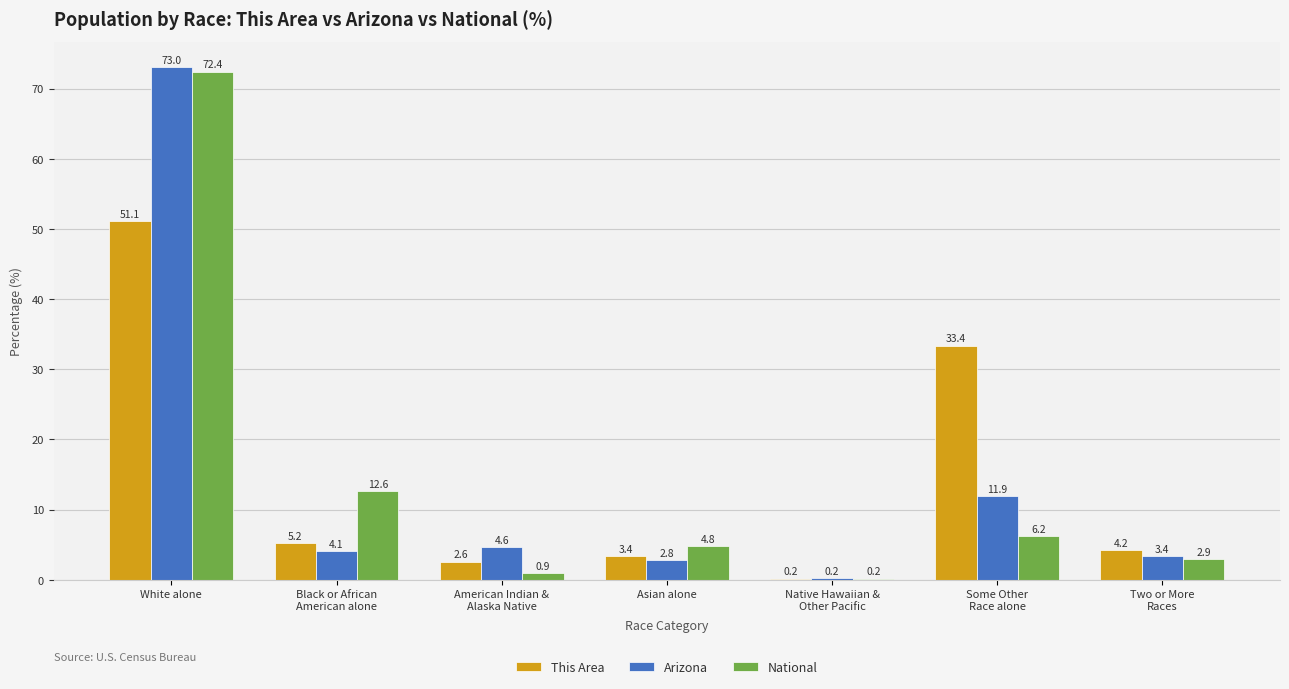

Where does the National series first go above 4?

White alone